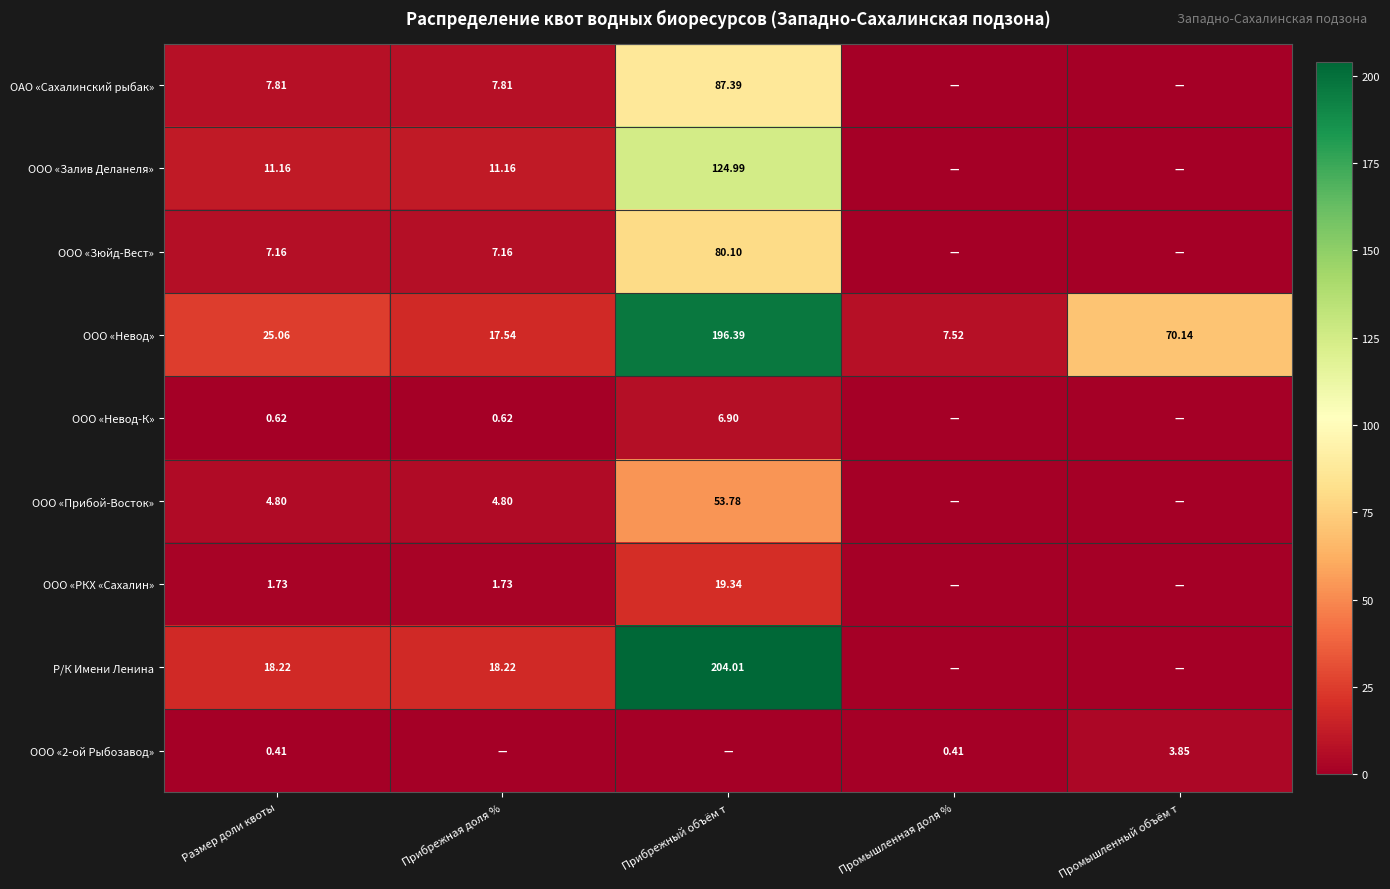

Is the value of ООО «Невод» at Промышленная доля % greater than the value of ОАО «Сахалинский рыбак» at Прибрежная доля %?

No